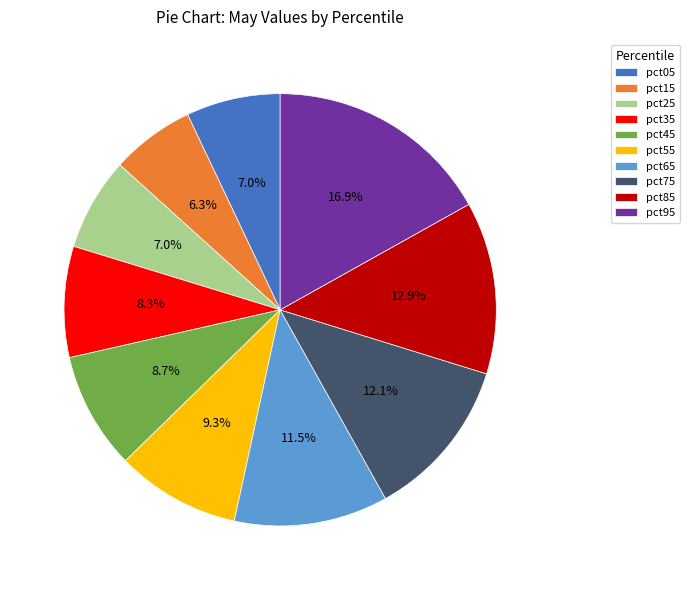

What is the total percentage of pct95 and pct85?

29.8%